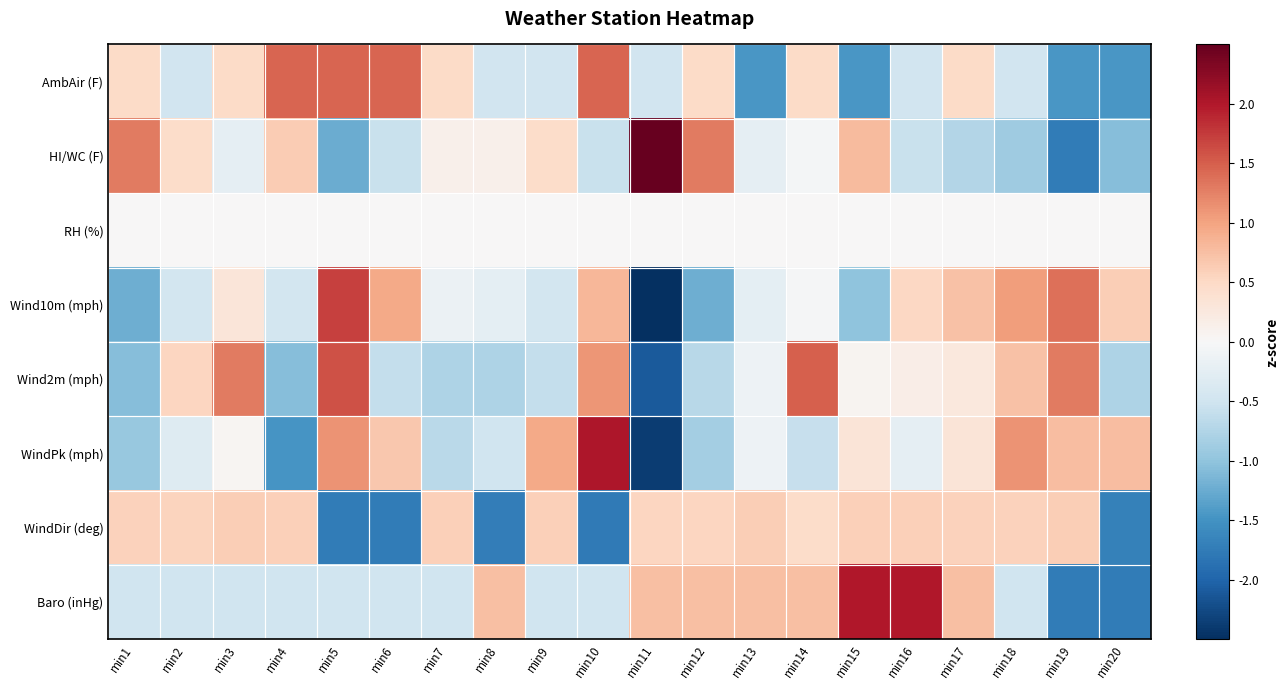

Reading left to right, transcribe all the data shown in this chart.

AmbAir (F): min1=0.5	min2=-0.5	min3=0.5	min4=1.5	min5=1.5	min6=1.5	min7=0.5	min8=-0.5	min9=-0.5	min10=1.5	min11=-0.5	min12=0.5	min13=-1.5	min14=0.5	min15=-1.5	min16=-0.5	min17=0.5	min18=-0.5	min19=-1.5	min20=-1.5
HI/WC (F): min1=1.3	min2=0.5	min3=-0.2	min4=0.6	min5=-1.2	min6=-0.6	min7=0.1	min8=0.1	min9=0.5	min10=-0.6	min11=2.7	min12=1.3	min13=-0.2	min14=-0.1	min15=0.8	min16=-0.6	min17=-0.7	min18=-0.9	min19=-1.7	min20=-1.1
RH (%): min1=0.0	min2=0.0	min3=0.0	min4=0.0	min5=0.0	min6=0.0	min7=0.0	min8=0.0	min9=0.0	min10=0.0	min11=0.0	min12=0.0	min13=0.0	min14=0.0	min15=0.0	min16=0.0	min17=0.0	min18=0.0	min19=0.0	min20=0.0
Wind10m (mph): min1=-1.2	min2=-0.5	min3=0.3	min4=-0.5	min5=1.7	min6=0.9	min7=-0.1	min8=-0.2	min9=-0.5	min10=0.8	min11=-2.5	min12=-1.2	min13=-0.2	min14=-0.0	min15=-1.0	min16=0.5	min17=0.7	min18=1.1	min19=1.4	min20=0.6
Wind2m (mph): min1=-1.1	min2=0.5	min3=1.3	min4=-1.1	min5=1.6	min6=-0.6	min7=-0.8	min8=-0.8	min9=-0.6	min10=1.1	min11=-2.1	min12=-0.7	min13=-0.1	min14=1.5	min15=0.1	min16=0.2	min17=0.3	min18=0.7	min19=1.3	min20=-0.8
WindPk (mph): min1=-0.9	min2=-0.3	min3=0.0	min4=-1.5	min5=1.1	min6=0.7	min7=-0.7	min8=-0.5	min9=0.9	min10=2.0	min11=-2.4	min12=-0.9	min13=-0.1	min14=-0.6	min15=0.3	min16=-0.2	min17=0.3	min18=1.1	min19=0.8	min20=0.8
WindDir (deg): min1=0.6	min2=0.6	min3=0.6	min4=0.6	min5=-1.8	min6=-1.7	min7=0.6	min8=-1.7	min9=0.6	min10=-1.8	min11=0.5	min12=0.5	min13=0.6	min14=0.5	min15=0.6	min16=0.6	min17=0.6	min18=0.6	min19=0.6	min20=-1.7
Baro (inHg): min1=-0.5	min2=-0.5	min3=-0.5	min4=-0.5	min5=-0.5	min6=-0.5	min7=-0.5	min8=0.7	min9=-0.5	min10=-0.5	min11=0.7	min12=0.7	min13=0.7	min14=0.7	min15=2.0	min16=2.0	min17=0.7	min18=-0.5	min19=-1.8	min20=-1.8